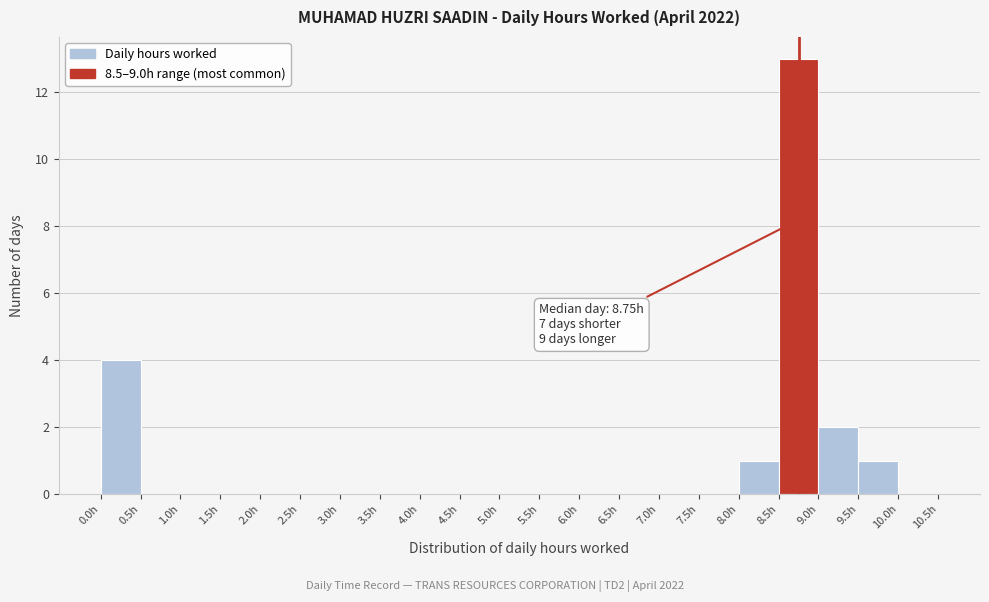

Which range on the x-axis has the tallest bar?

8.5 to 9.0